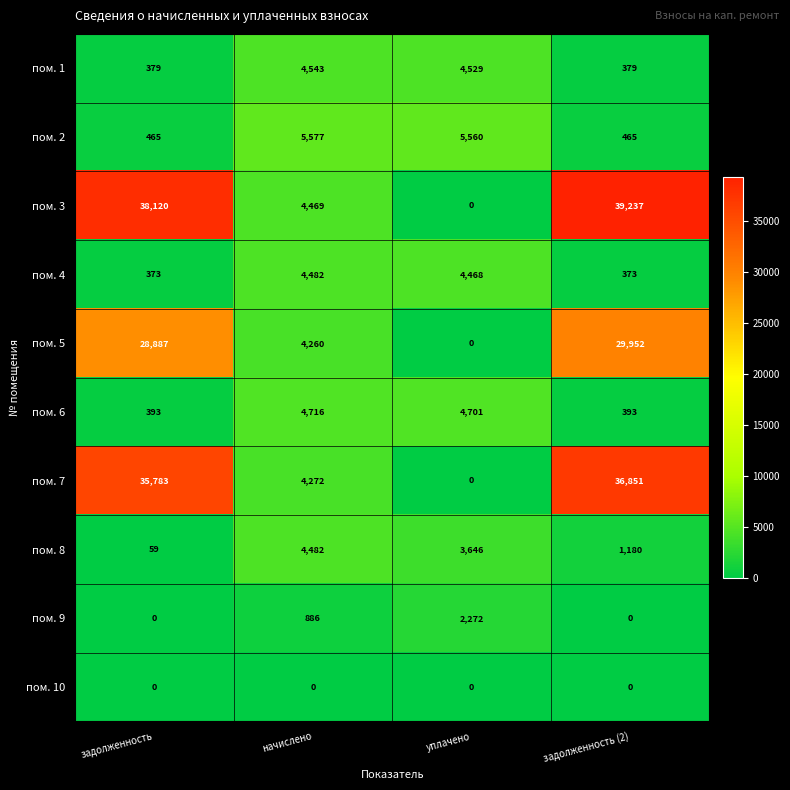

What is the spread (max minus min) of values at задолженность (2)?

39237